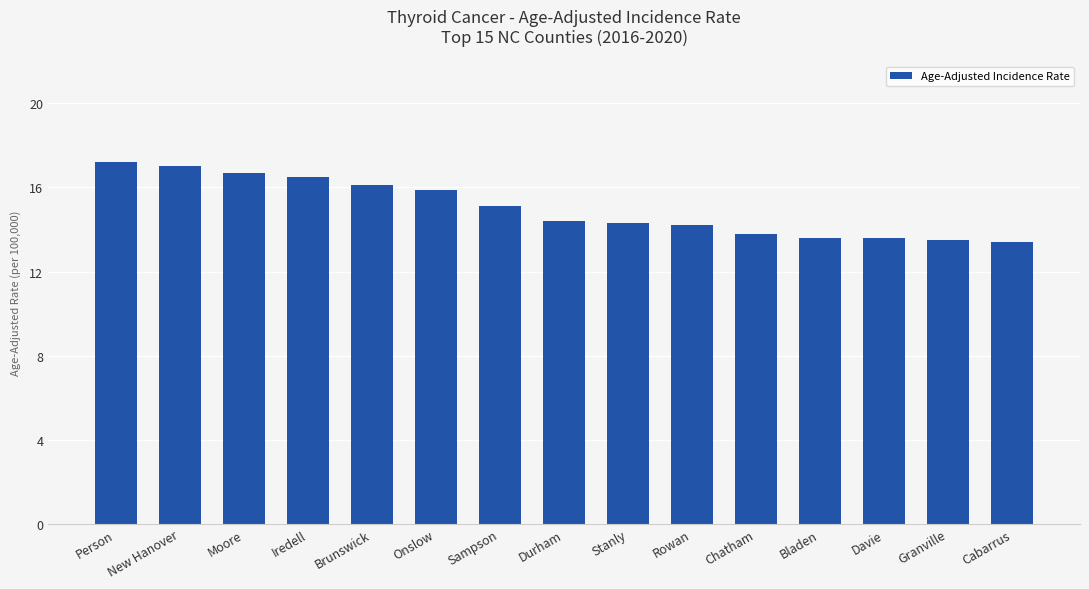

What is the sum of all values?

225.3